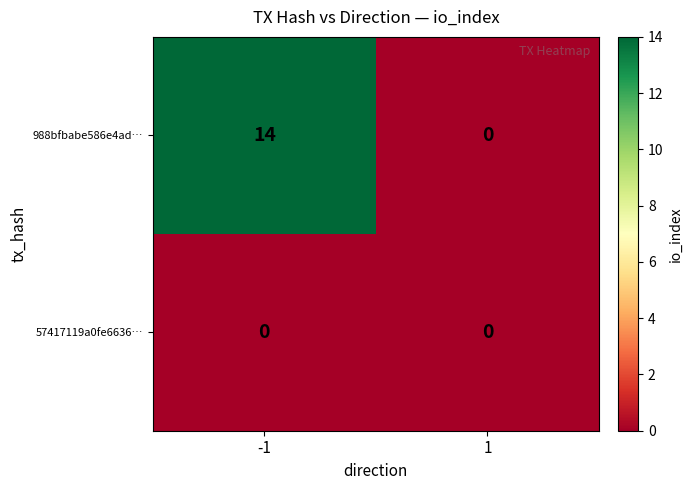

What is the average value of the 988bfbabe586e4ad… series?

7